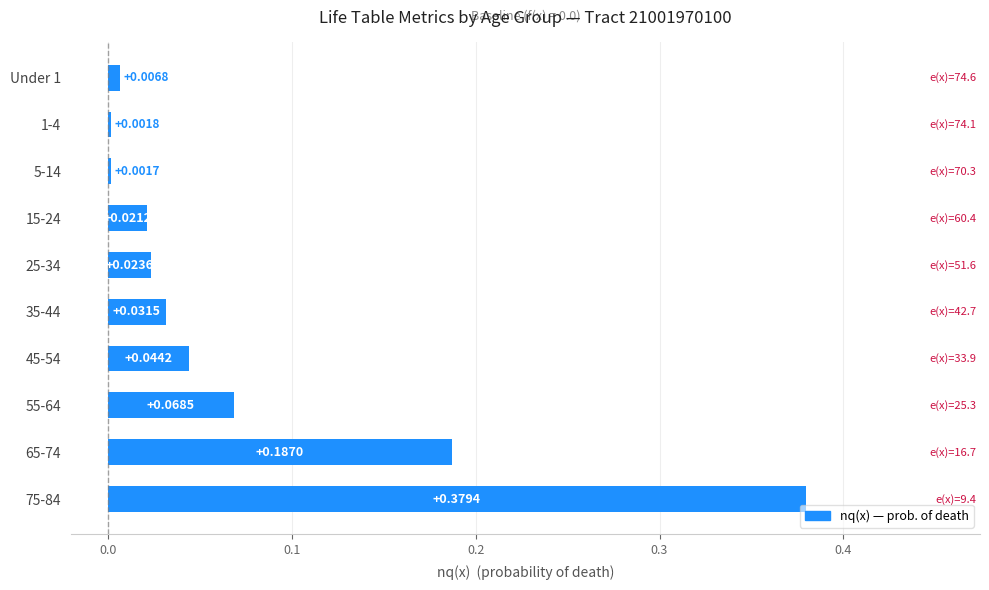

What is the sum of all values?

0.8